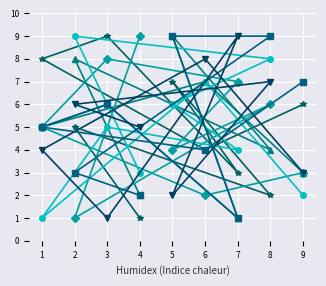

Is the value of col_5 at 8 greater than the value of col_6 at 1?

No